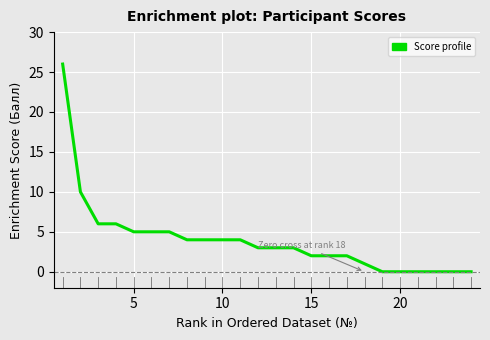

What is the difference between the maximum and minimum values?

26